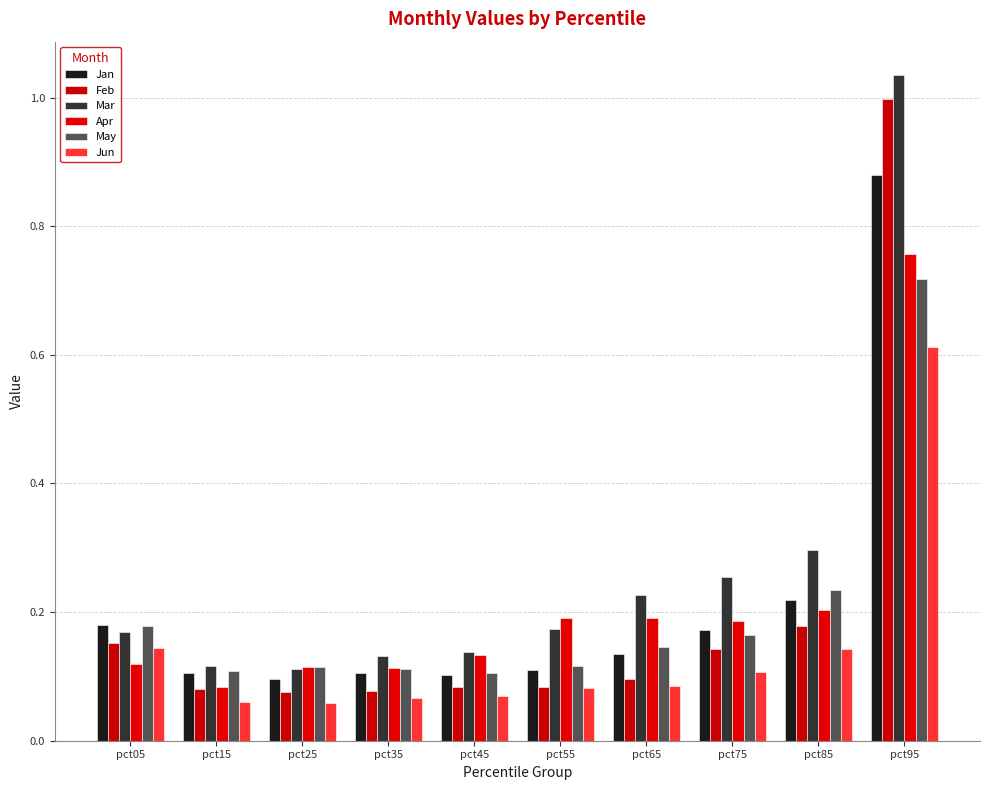

What are all the series names shown in the legend?

Jan, Feb, Mar, Apr, May, Jun